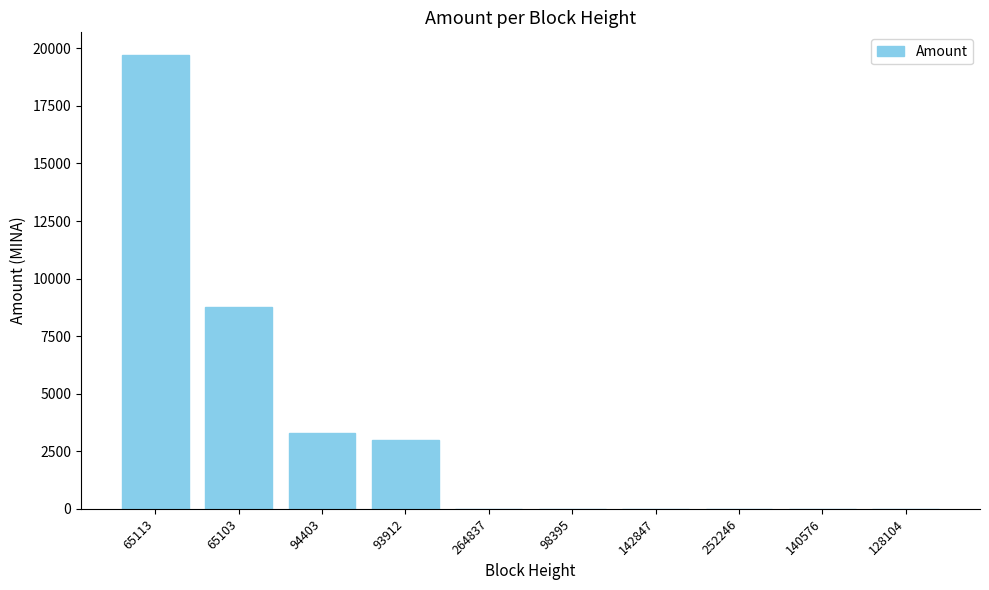

What is the average value?

3478.0